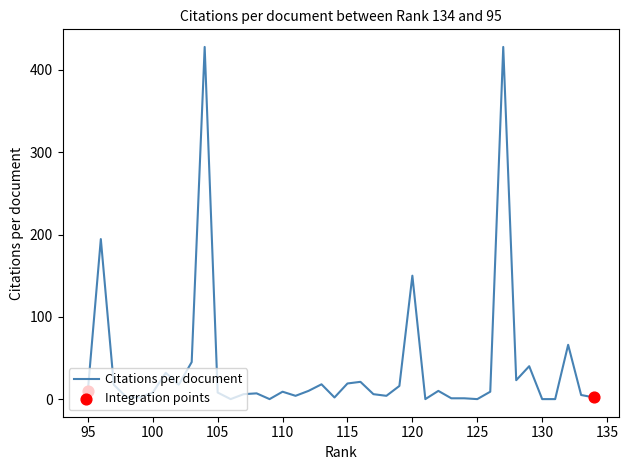

Between 114 and 110, which is larger?

110